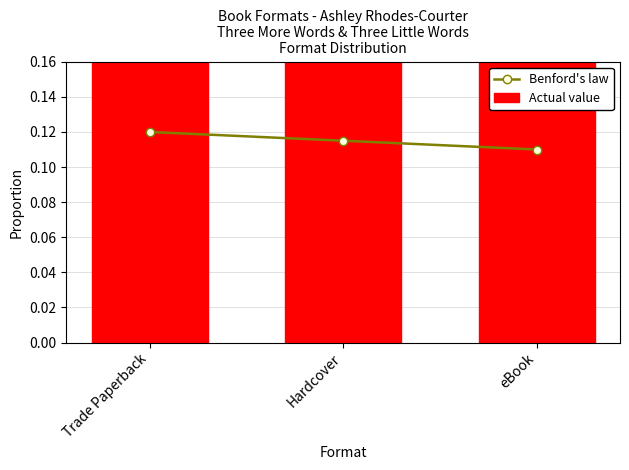

Is the value of Benford's law at Hardcover greater than the value of Actual value at eBook?

No